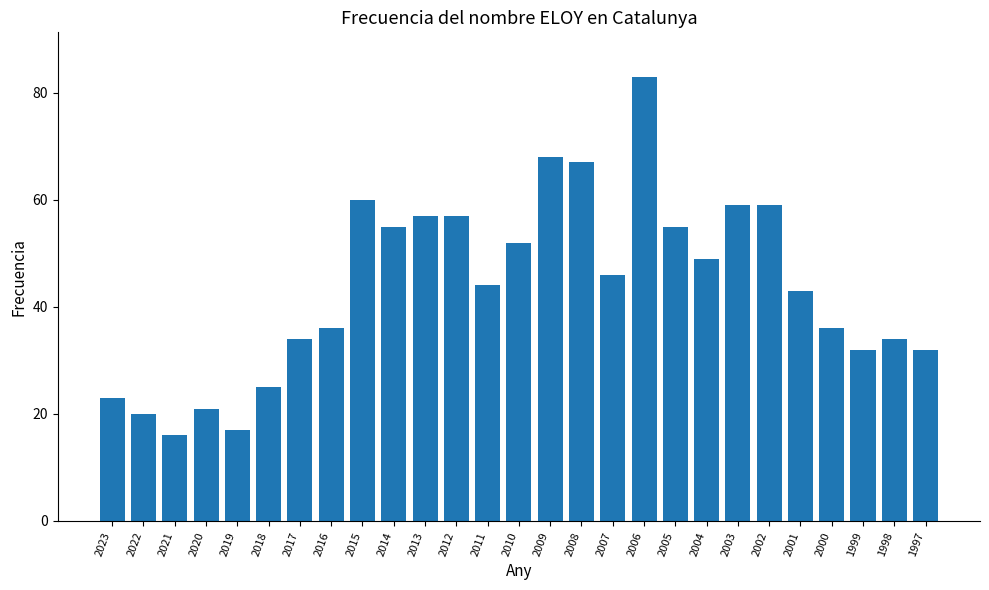

Count the number of data series in this chart.

1